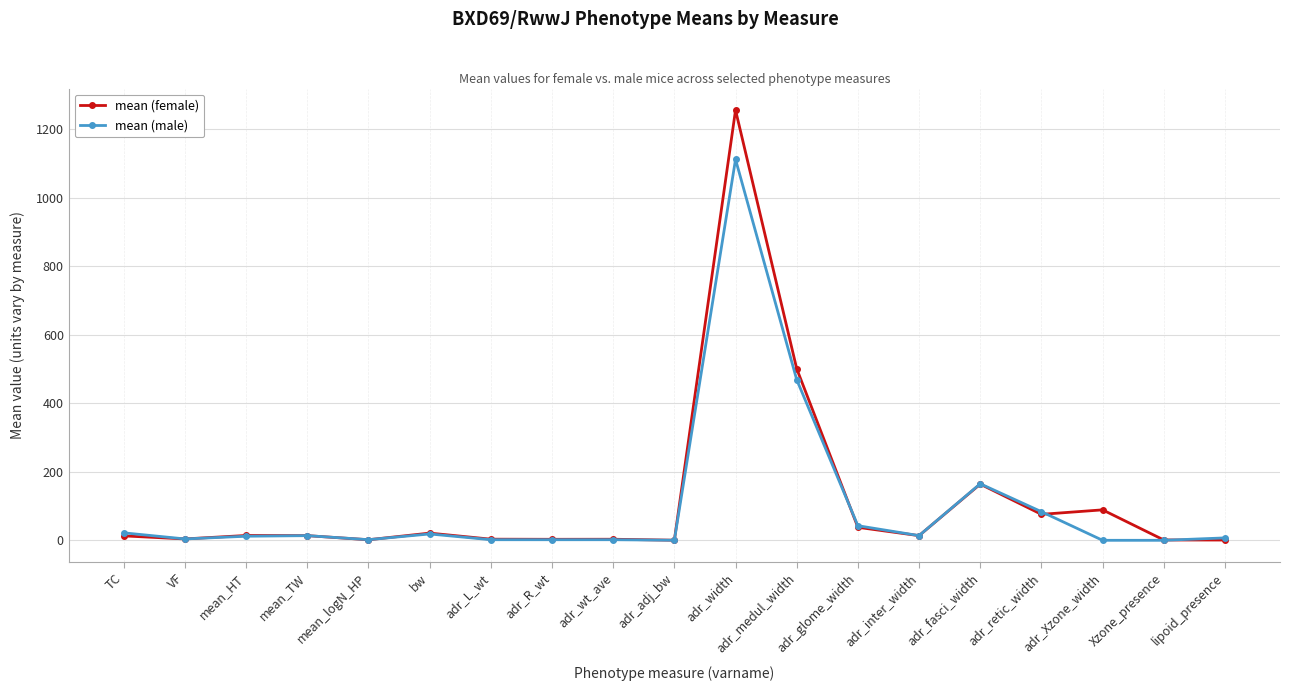

What position from the right is adr_medul_width?

8